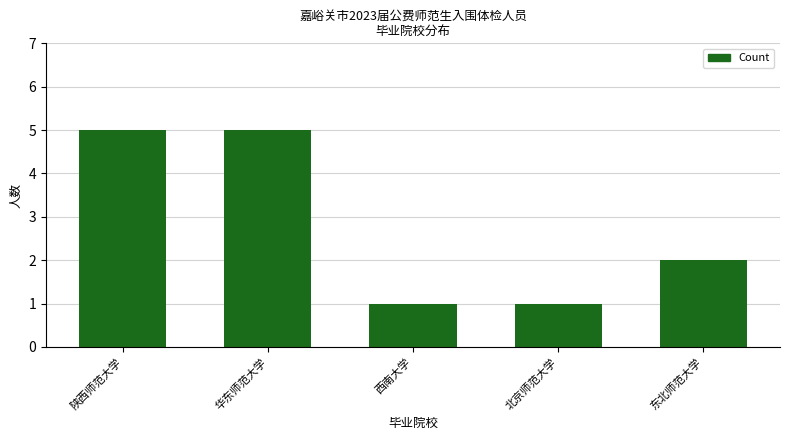

At which label does the data first exceed 2?

陕西师范大学